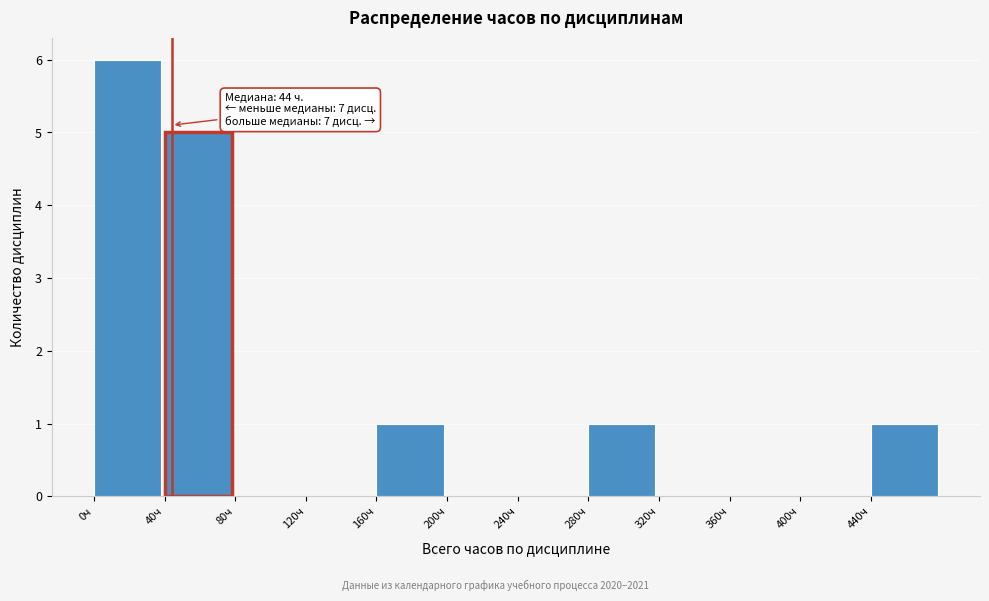

Over which range of the x-axis is the bar tallest?

0 to 40